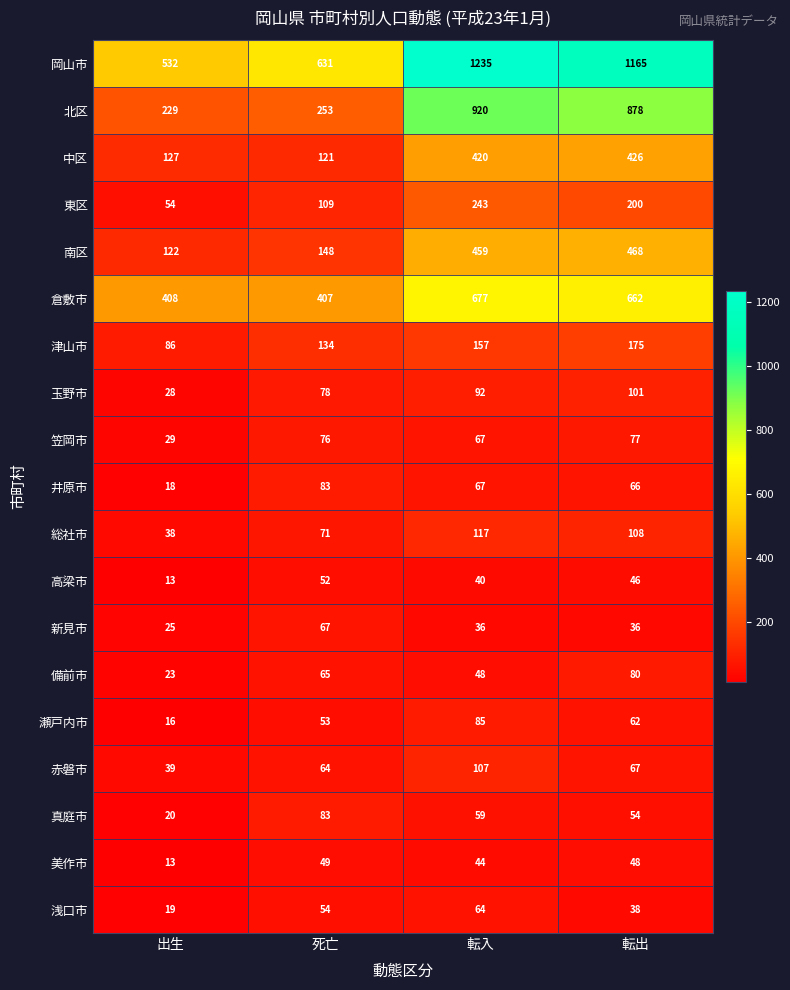

Which series has the largest range (max minus min)?

岡山市